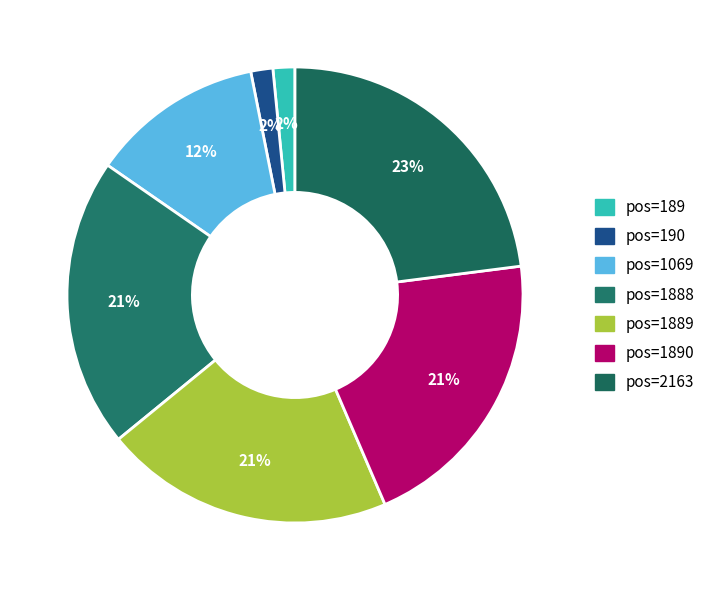

Count the number of slices in the pie.

7